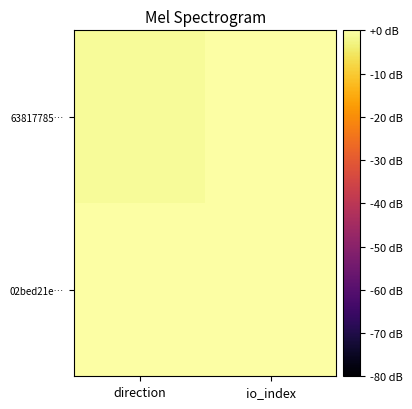

Which series has the largest total across all categories?

63817785…